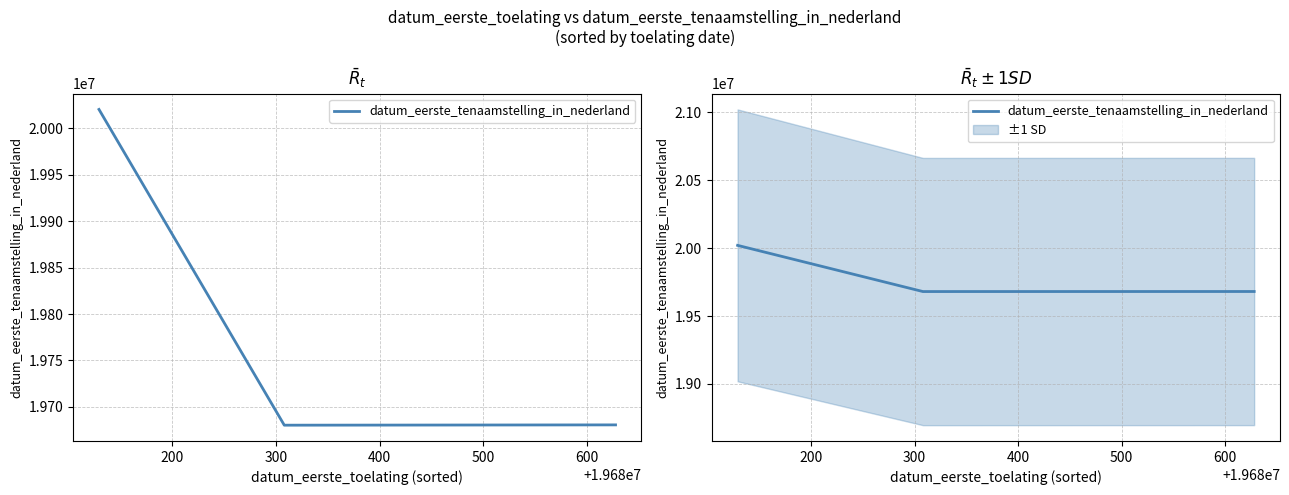

What is the sum of the values at 200 and 400?

39360936